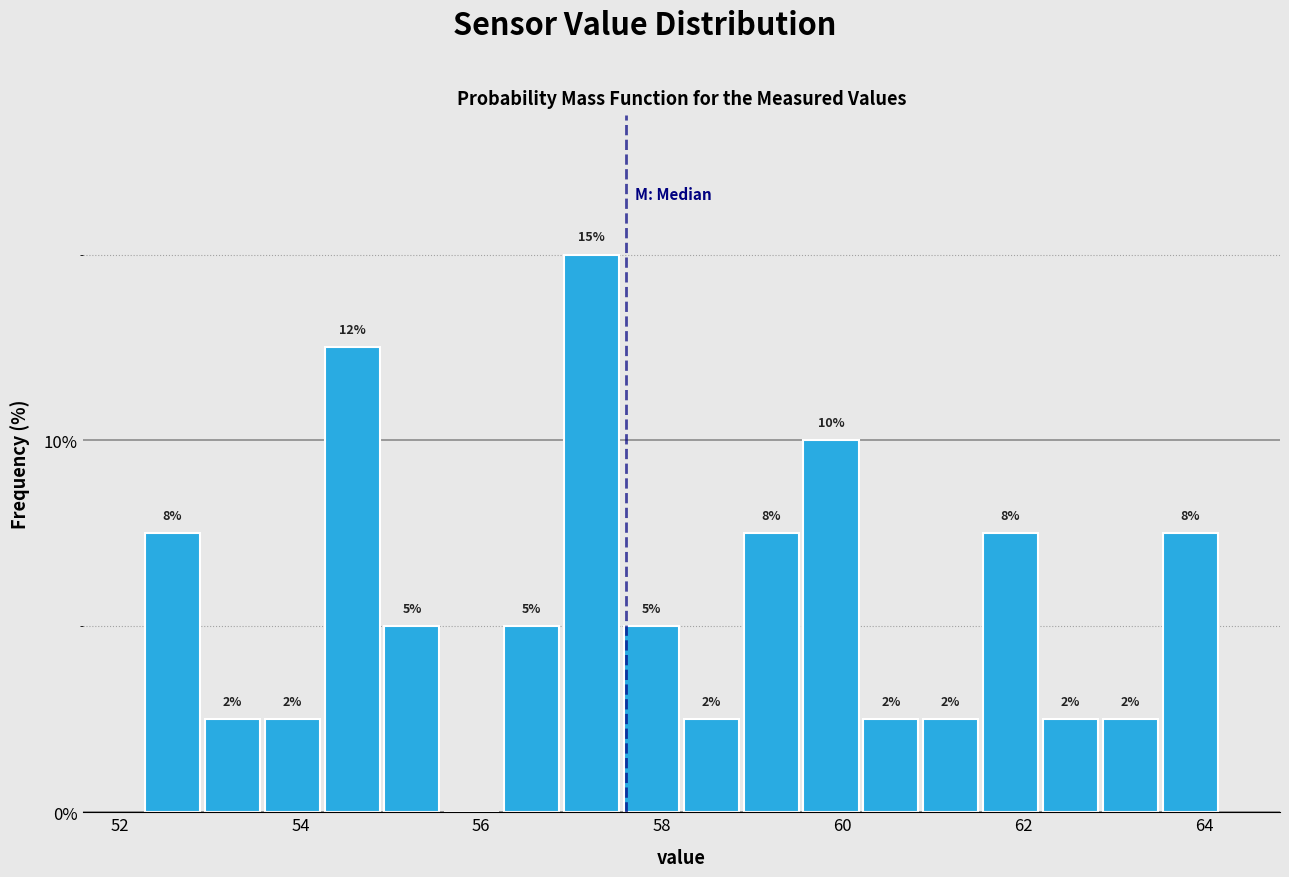

Read against the x-axis, roughly where is the centre of the tallest bar?

57.2